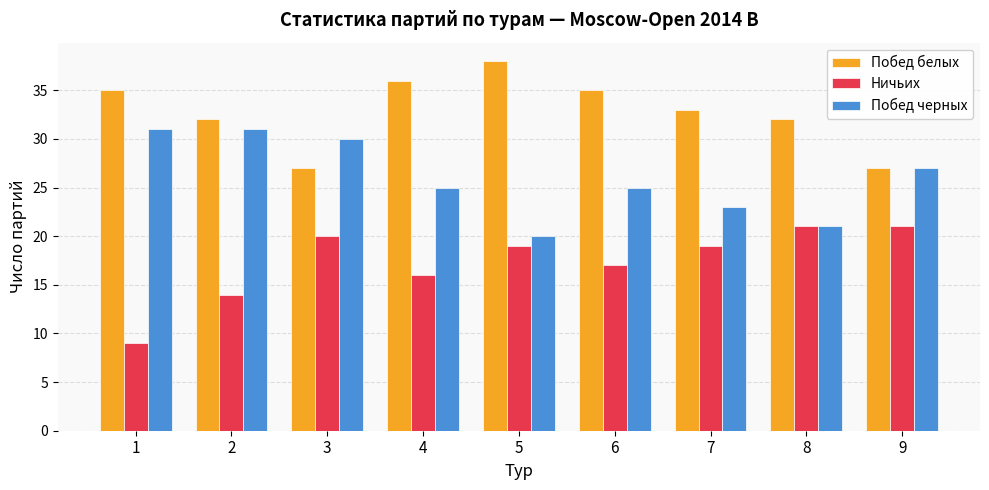

What is the total value across all series at 3?

77